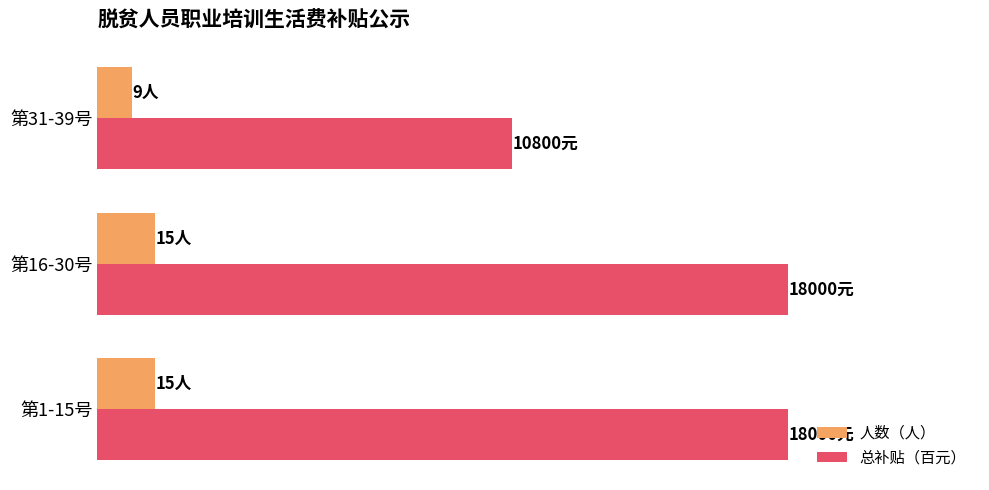

What are all the series names shown in the legend?

人数（人）, 总补贴（百元）